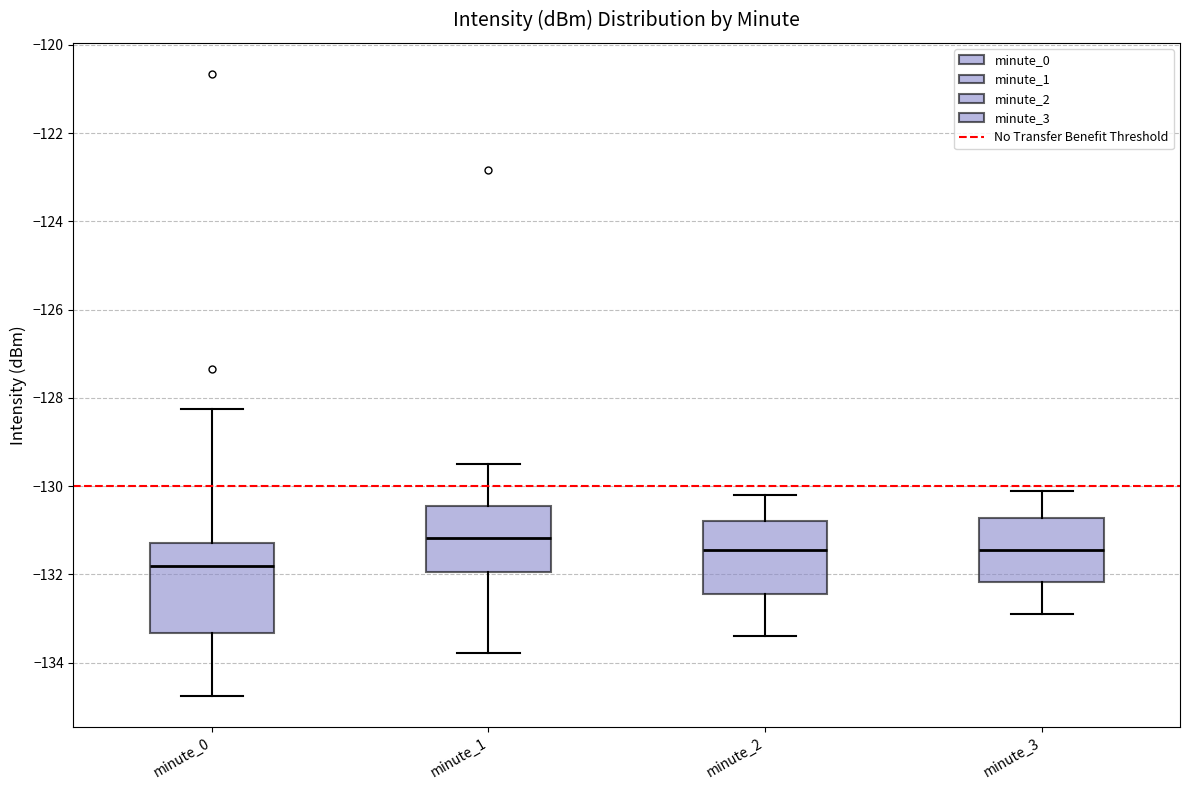

Where does the lower whisker of the box for minute_0 end on the y-axis? The values are not printed on the chart, so give them approximately, as read against the axis.

-134.8